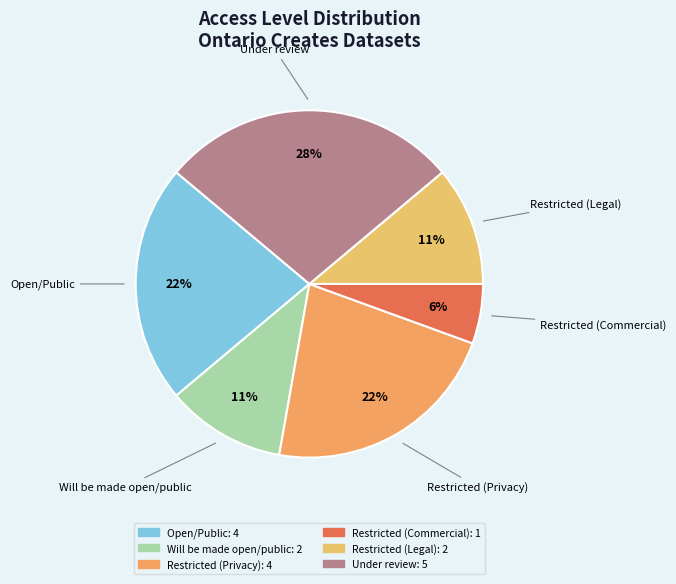

Which category has the biggest portion of the pie?

Under review